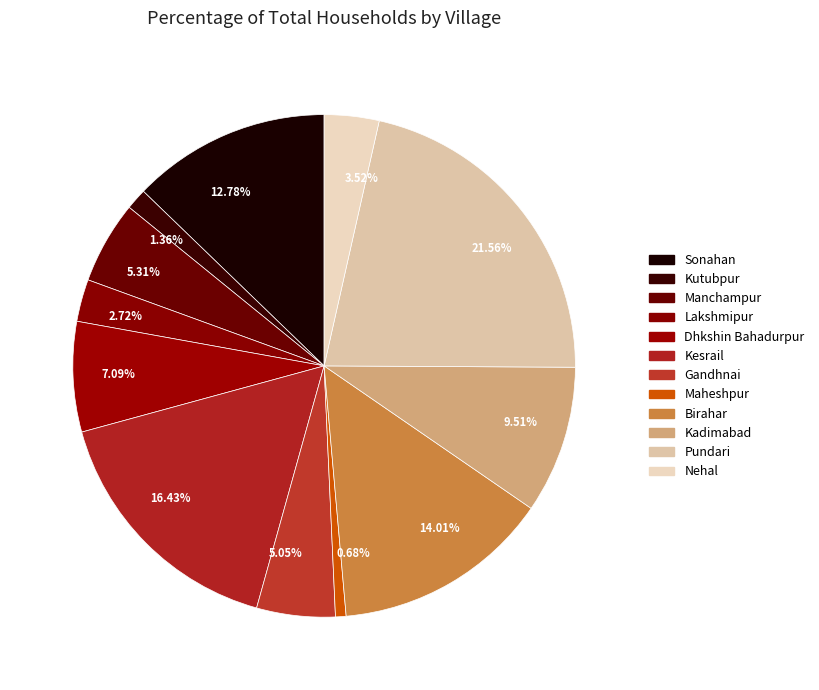

Which category has the biggest portion of the pie?

Pundari